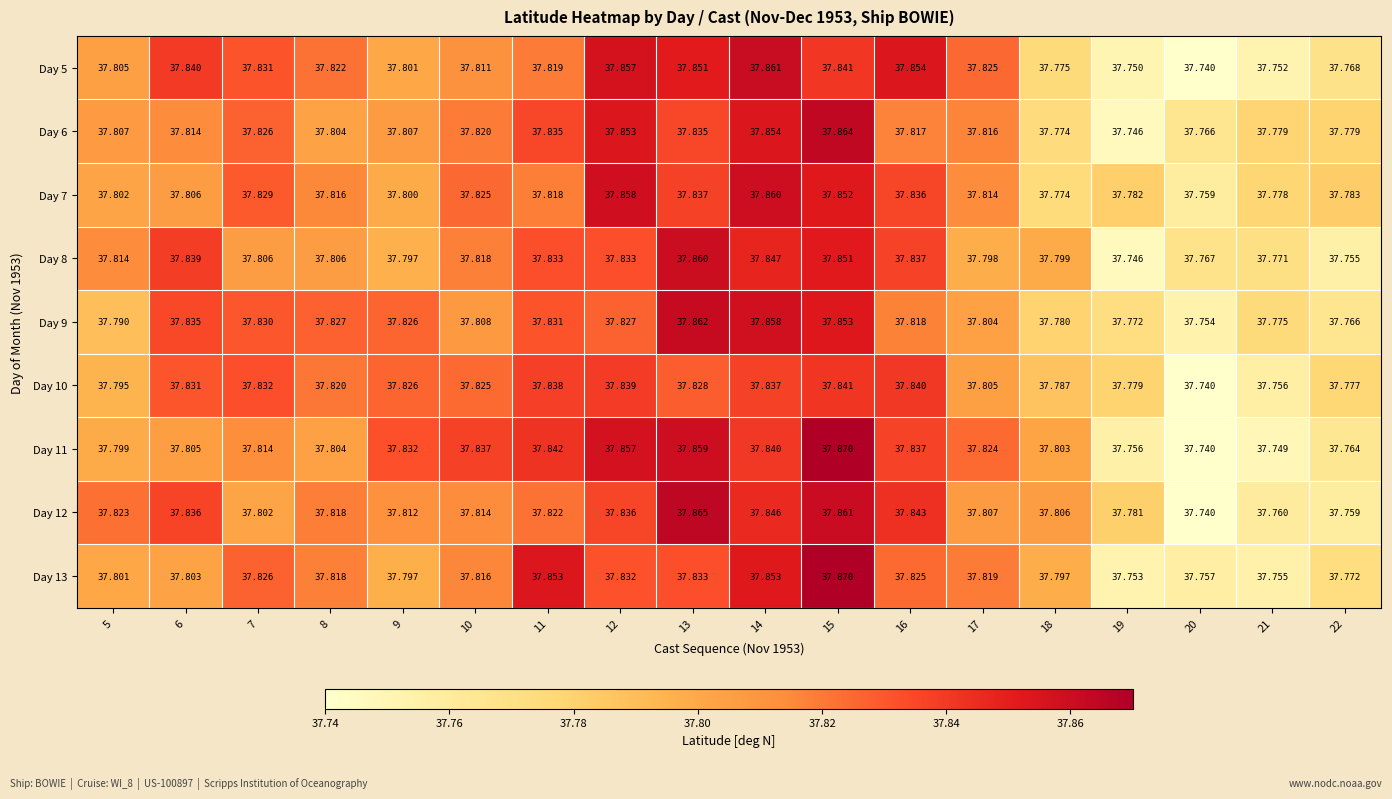

Reading left to right, transcribe all the data shown in this chart.

Day 5: 5=37.8	6=37.8	7=37.8	8=37.8	9=37.8	10=37.8	11=37.8	12=37.9	13=37.9	14=37.9	15=37.8	16=37.9	17=37.8	18=37.8	19=37.8	20=37.7	21=37.8	22=37.8
Day 6: 5=37.8	6=37.8	7=37.8	8=37.8	9=37.8	10=37.8	11=37.8	12=37.9	13=37.8	14=37.9	15=37.9	16=37.8	17=37.8	18=37.8	19=37.7	20=37.8	21=37.8	22=37.8
Day 7: 5=37.8	6=37.8	7=37.8	8=37.8	9=37.8	10=37.8	11=37.8	12=37.9	13=37.8	14=37.9	15=37.9	16=37.8	17=37.8	18=37.8	19=37.8	20=37.8	21=37.8	22=37.8
Day 8: 5=37.8	6=37.8	7=37.8	8=37.8	9=37.8	10=37.8	11=37.8	12=37.8	13=37.9	14=37.8	15=37.9	16=37.8	17=37.8	18=37.8	19=37.7	20=37.8	21=37.8	22=37.8
Day 9: 5=37.8	6=37.8	7=37.8	8=37.8	9=37.8	10=37.8	11=37.8	12=37.8	13=37.9	14=37.9	15=37.9	16=37.8	17=37.8	18=37.8	19=37.8	20=37.8	21=37.8	22=37.8
Day 10: 5=37.8	6=37.8	7=37.8	8=37.8	9=37.8	10=37.8	11=37.8	12=37.8	13=37.8	14=37.8	15=37.8	16=37.8	17=37.8	18=37.8	19=37.8	20=37.7	21=37.8	22=37.8
Day 11: 5=37.8	6=37.8	7=37.8	8=37.8	9=37.8	10=37.8	11=37.8	12=37.9	13=37.9	14=37.8	15=37.9	16=37.8	17=37.8	18=37.8	19=37.8	20=37.7	21=37.7	22=37.8
Day 12: 5=37.8	6=37.8	7=37.8	8=37.8	9=37.8	10=37.8	11=37.8	12=37.8	13=37.9	14=37.8	15=37.9	16=37.8	17=37.8	18=37.8	19=37.8	20=37.7	21=37.8	22=37.8
Day 13: 5=37.8	6=37.8	7=37.8	8=37.8	9=37.8	10=37.8	11=37.9	12=37.8	13=37.8	14=37.9	15=37.9	16=37.8	17=37.8	18=37.8	19=37.8	20=37.8	21=37.8	22=37.8